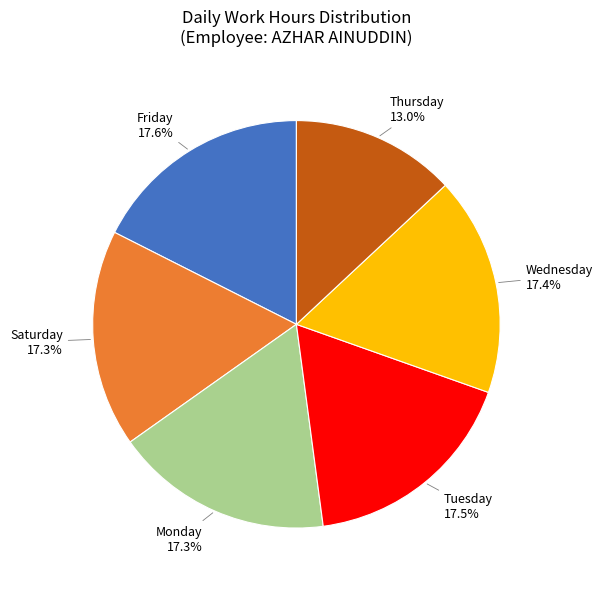

Is there a majority slice in this chart?

No